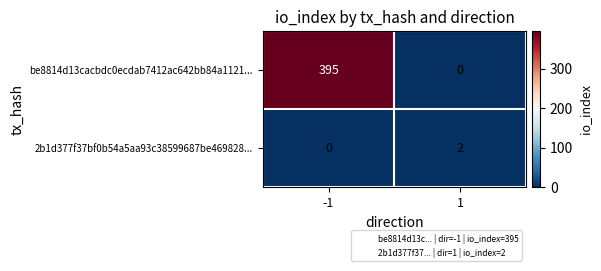

List the series in order of their overall mean, highest first.

be8814d13cacbdc0ecdab7412ac642bb84a1121..., 2b1d377f37bf0b54a5aa93c38599687be469828...